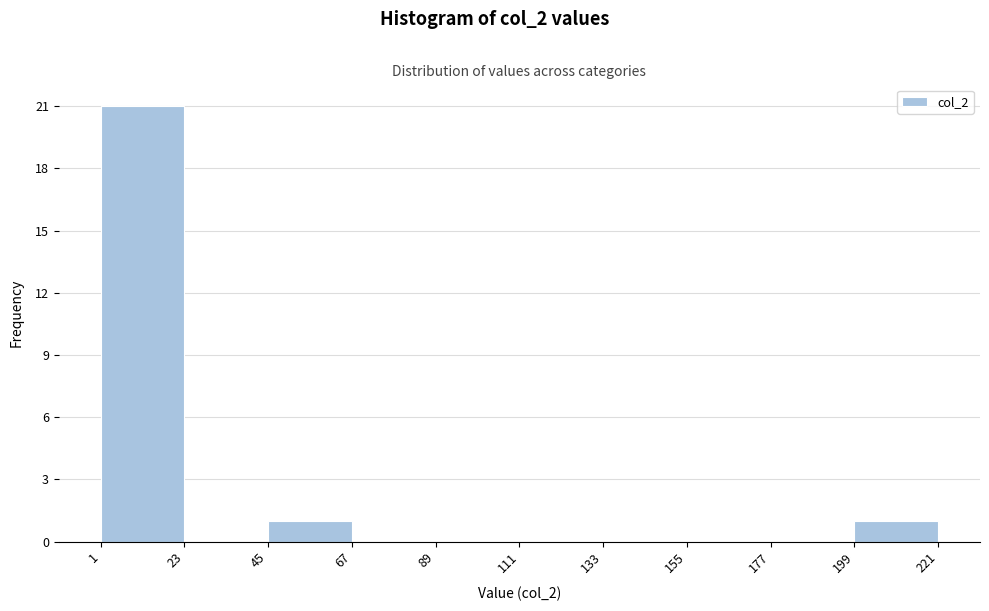

Which range on the x-axis has the tallest bar?

1 to 23